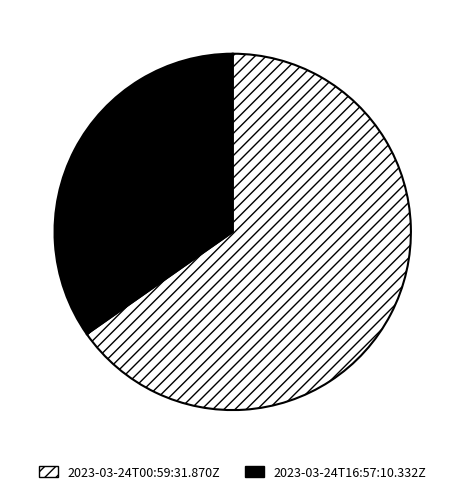

Is there a majority slice in this chart?

Yes